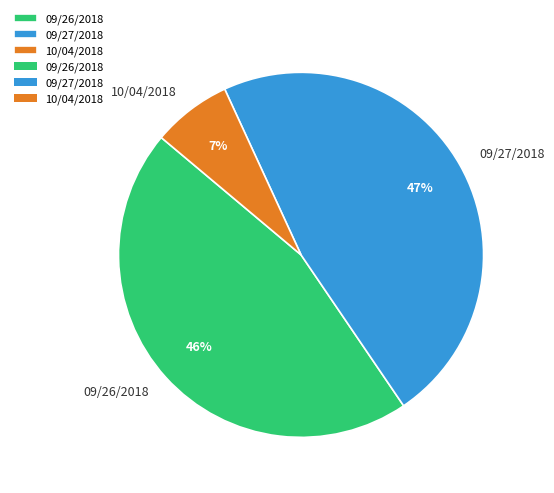

To the nearest percent, what is the difference between the largest and smallest slice percentages?

40%